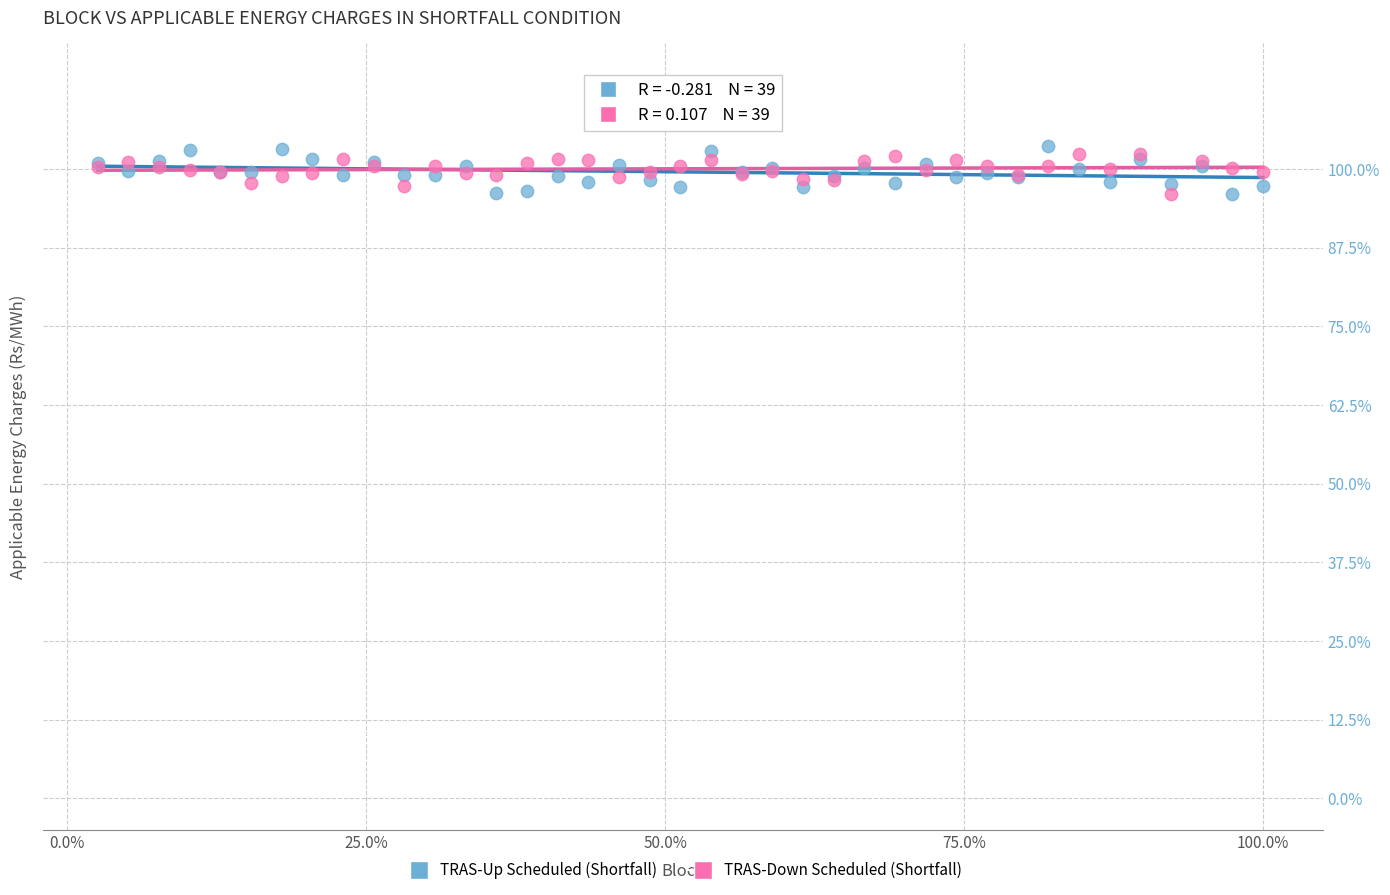

Which series reaches the maximum Y coordinate?

TRAS-Up Scheduled (Shortfall)